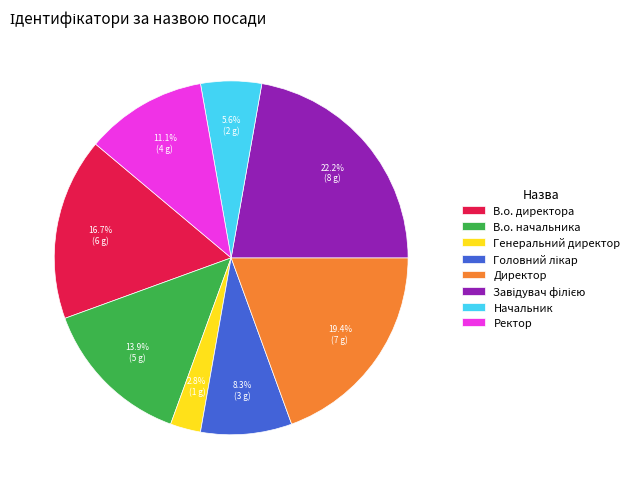

Approximately how many times larger is the value at В.о. начальника compared to В.о. директора?

0.8